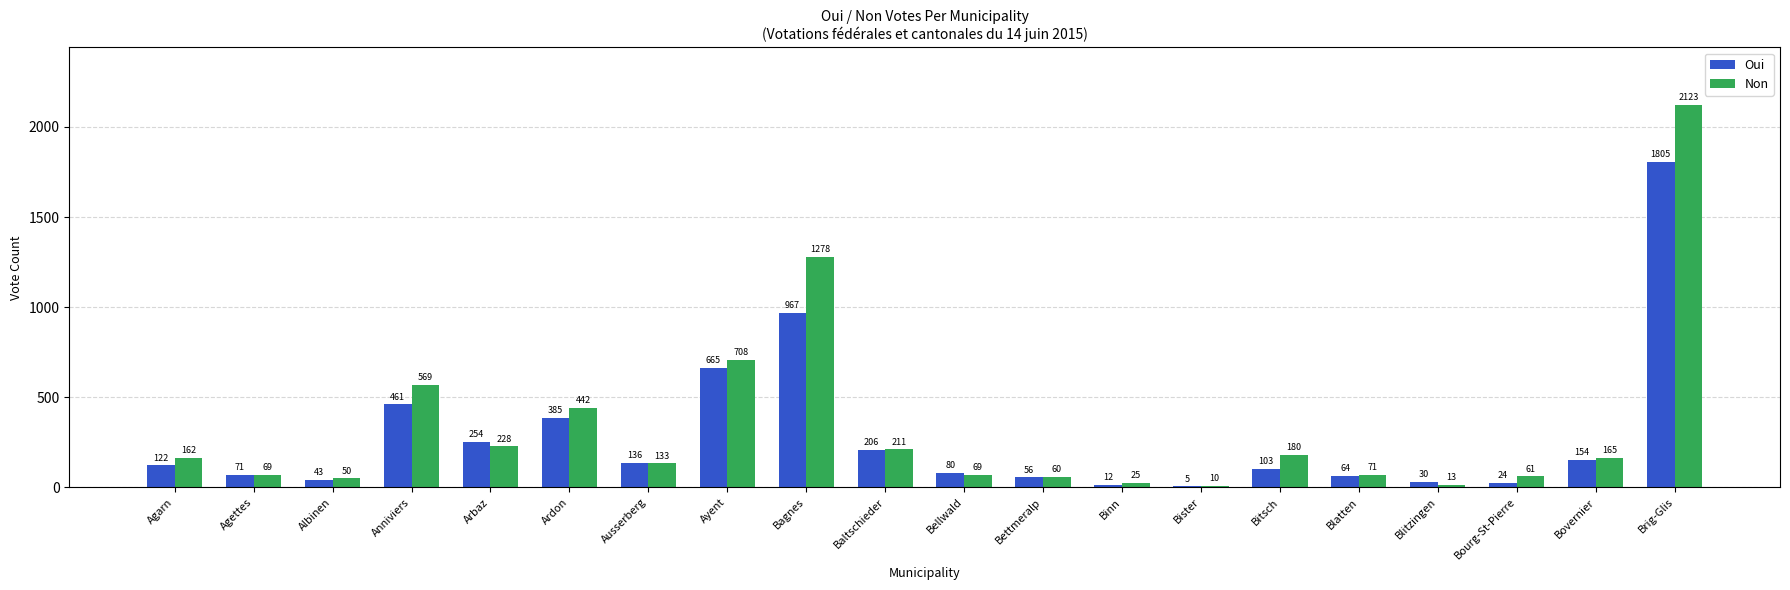

What is the average value of the Oui series?

282